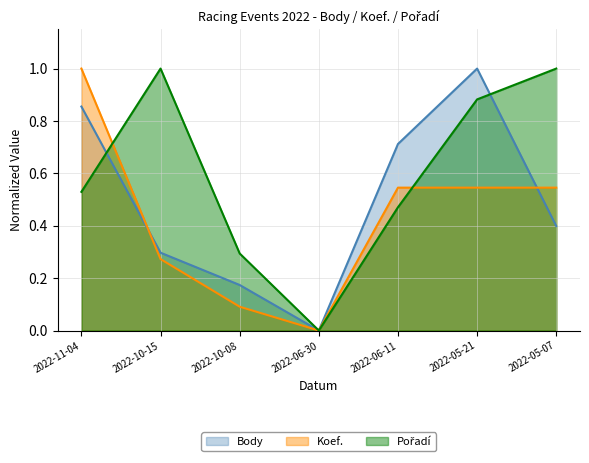

True or false: Koef. has more than 2 interior local peaks.

False